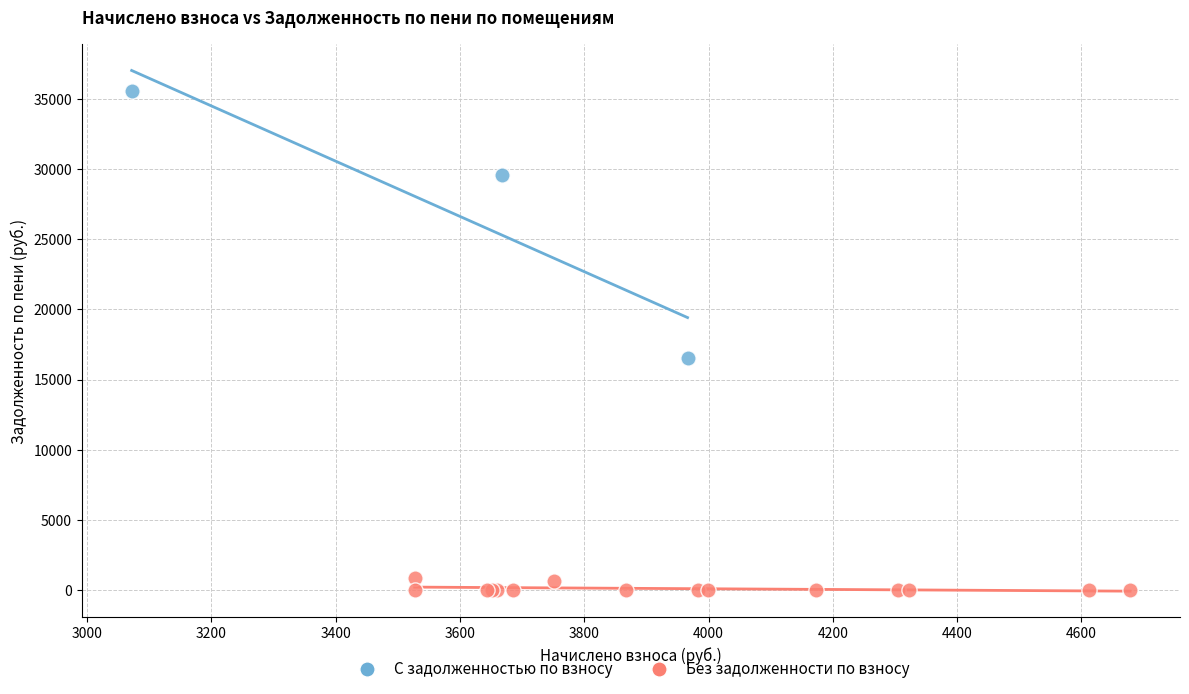

Which series reaches the minimum Y coordinate?

Без задолженности по взносу